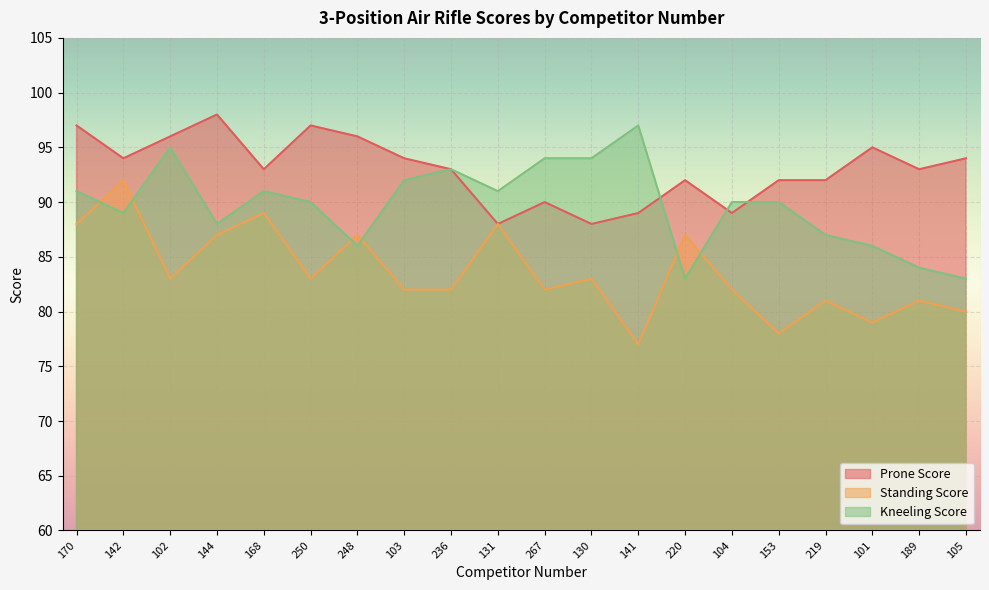

What is the sum of the Kneeling Score values at 220 and 219?

170